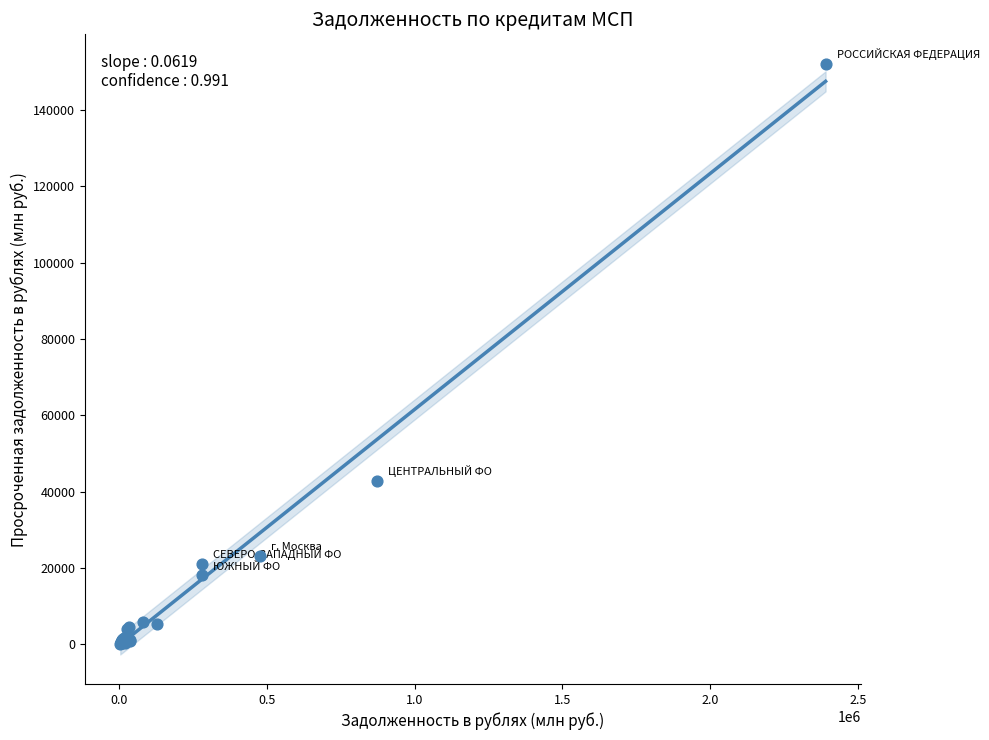

What Y value in the scatter plot is closest to 76132?

42954.4